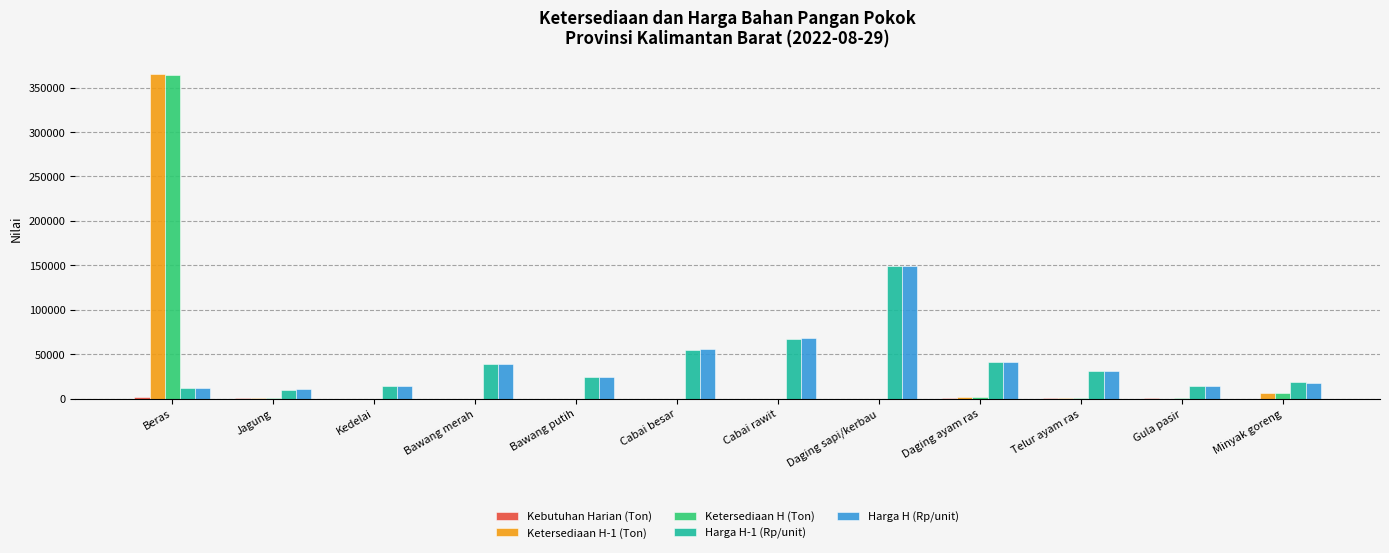

At which category does the chart reach its peak across all series?

Beras